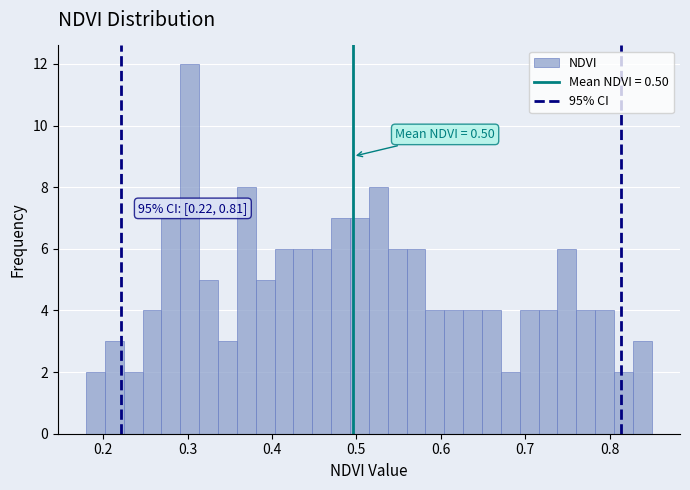

Around what value on the x-axis is the tallest bar? Give the approximate position of its centre, as read against the axis.

0.30